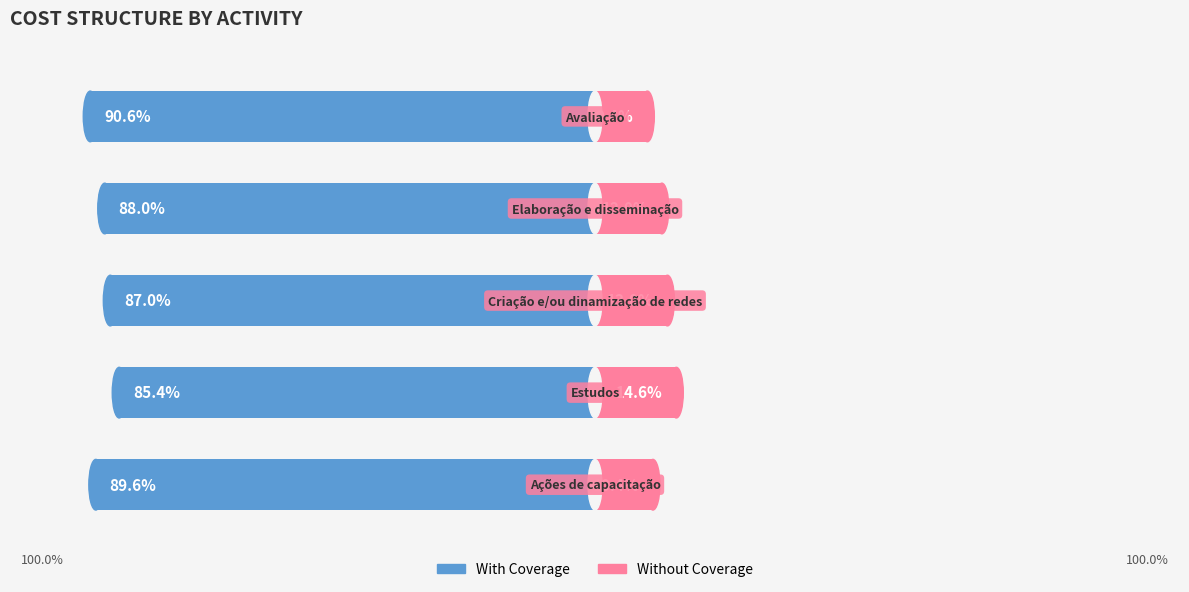

What is the value of the With Coverage bar at the 2nd from the left?

-85.4